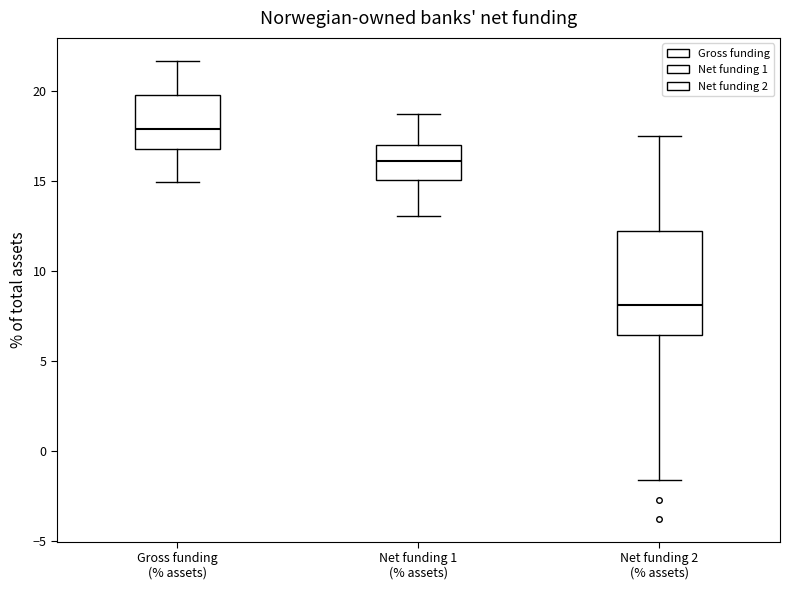

Reading left to right, read every box against the y-axis: the position of its median line, the range the box covers, and the ends of its whiskers. The values are not printed on the chart, so give them approximately, as read against the axis.

Gross funding (% assets): median 18.0, box 17.0 to 20.0, whiskers 15.0 to 21.5
Net funding 1 (% assets): median 16.0, box 15.0 to 17.0, whiskers 13.0 to 19.0
Net funding 2 (% assets): median 8.0, box 6.5 to 12.0, whiskers -1.5 to 17.5